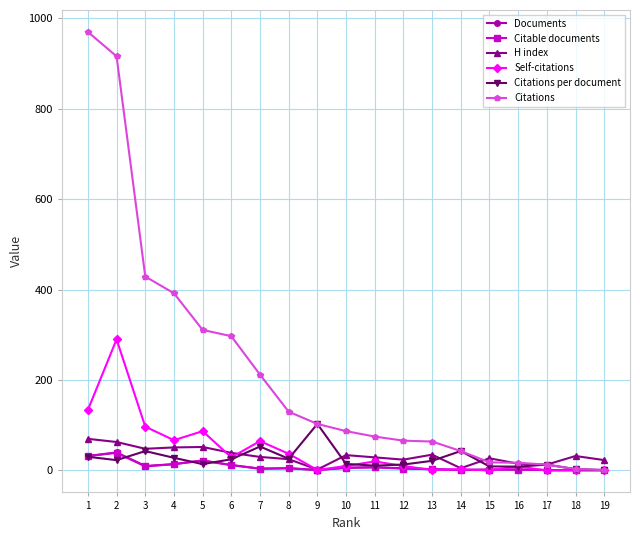

At which category does Self-citations reach its first local peak?

2